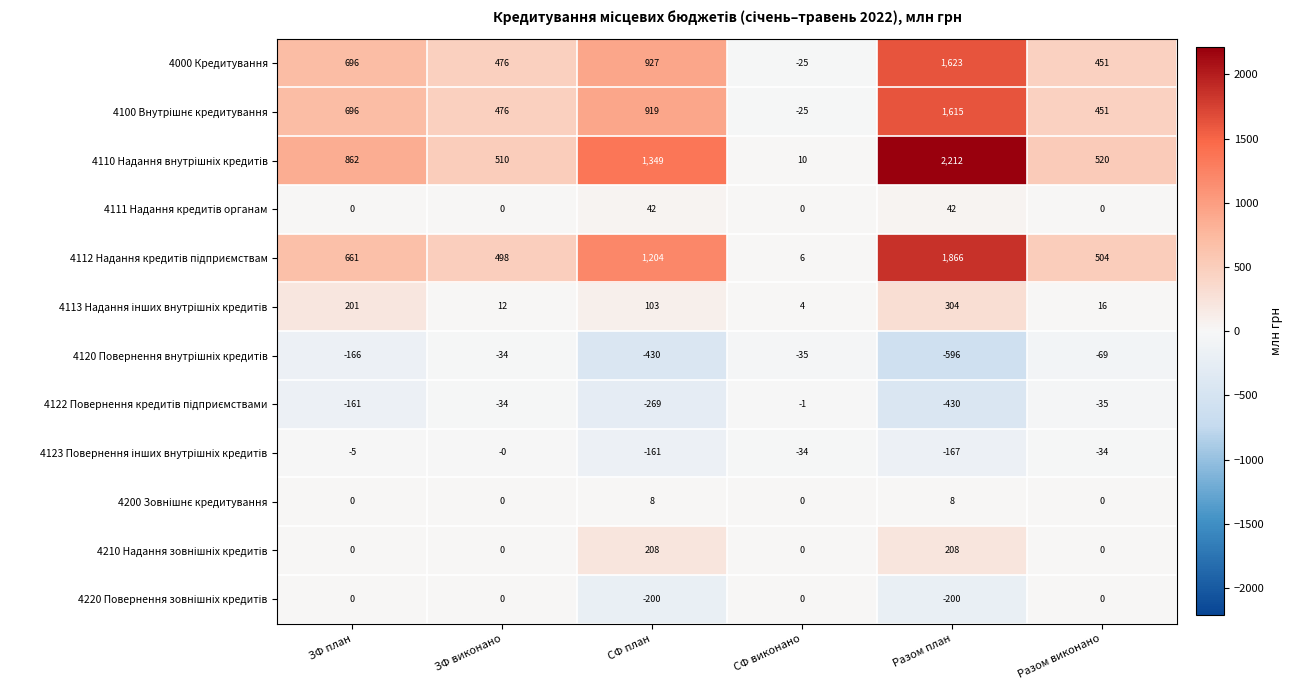

What is the difference between the maximum and minimum values in the 4000 Кредитування series?

1648